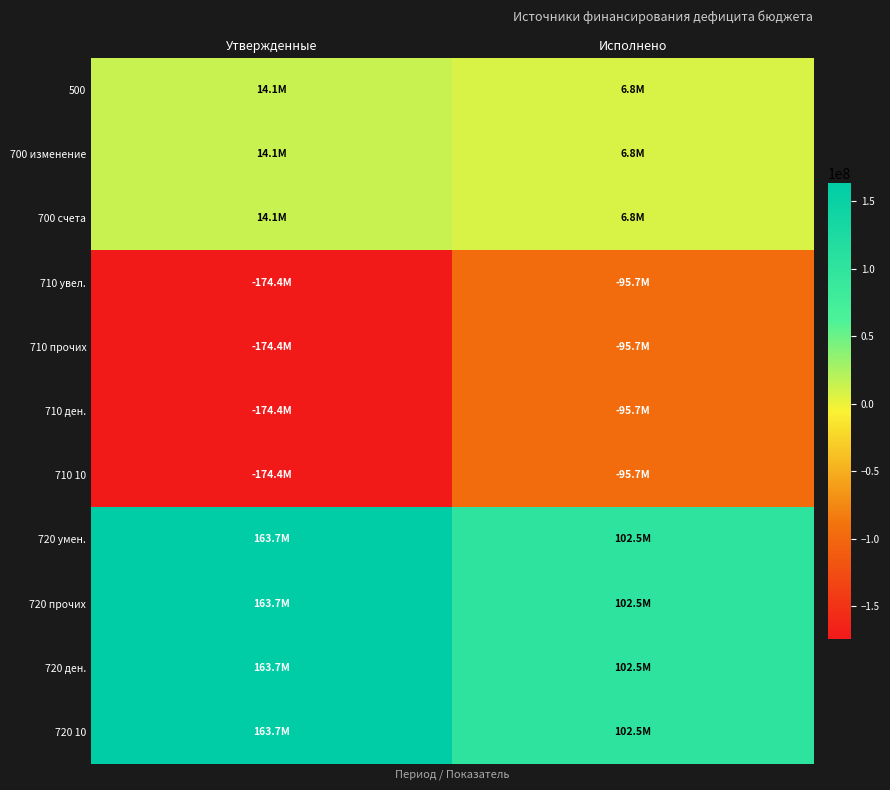

Reading right to left, what are all the values shown in this chart?

500: Исполнено=6845278.5	Утвержденные=14061000.0
700 изменение: Исполнено=6845278.5	Утвержденные=14061000.0
700 счета: Исполнено=6845278.5	Утвержденные=14061000.0
710 увел.: Исполнено=-95662914.1	Утвержденные=-174376168.6
710 прочих: Исполнено=-95662914.1	Утвержденные=-174376168.6
710 ден.: Исполнено=-95662914.1	Утвержденные=-174376168.6
710 10: Исполнено=-95662914.1	Утвержденные=-174376168.6
720 умен.: Исполнено=102508192.7	Утвержденные=163662848.6
720 прочих: Исполнено=102508192.7	Утвержденные=163662848.6
720 ден.: Исполнено=102508192.7	Утвержденные=163662848.6
720 10: Исполнено=102508192.7	Утвержденные=163662848.6